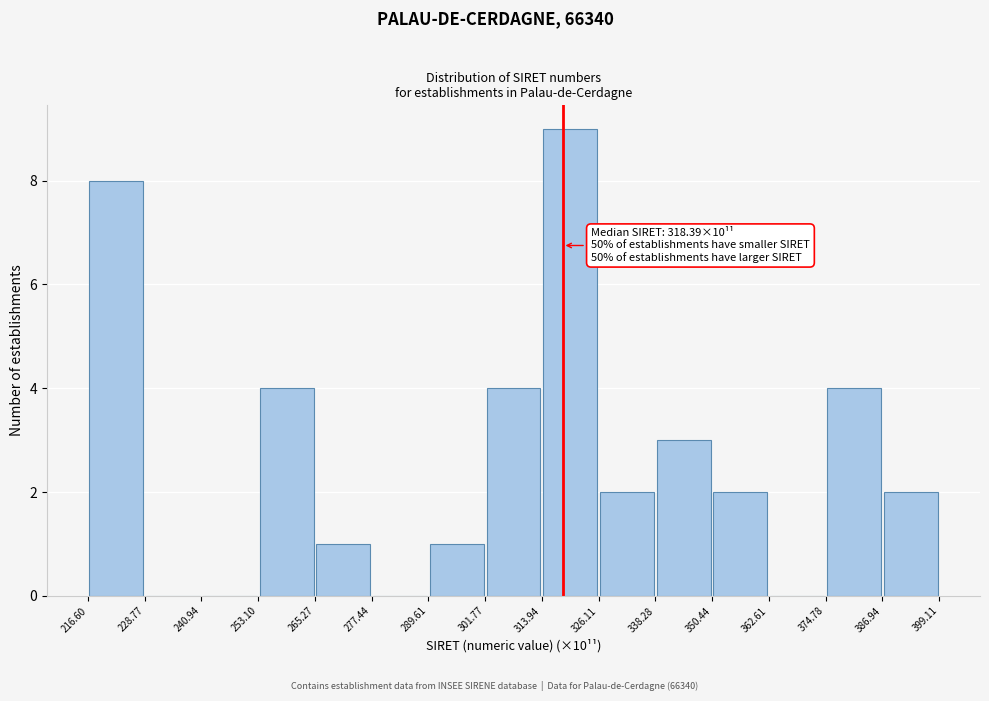

Over which range of the x-axis is the bar tallest?

313.94 to 326.11